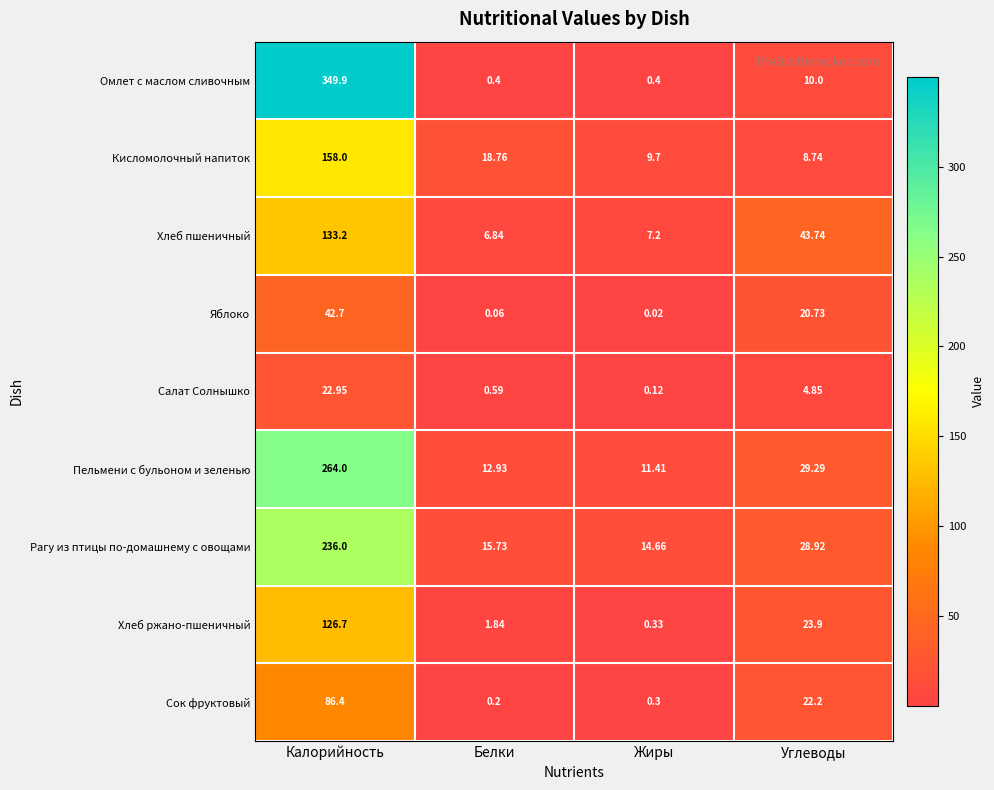

At how many categories does at least one series exceed 306?

1